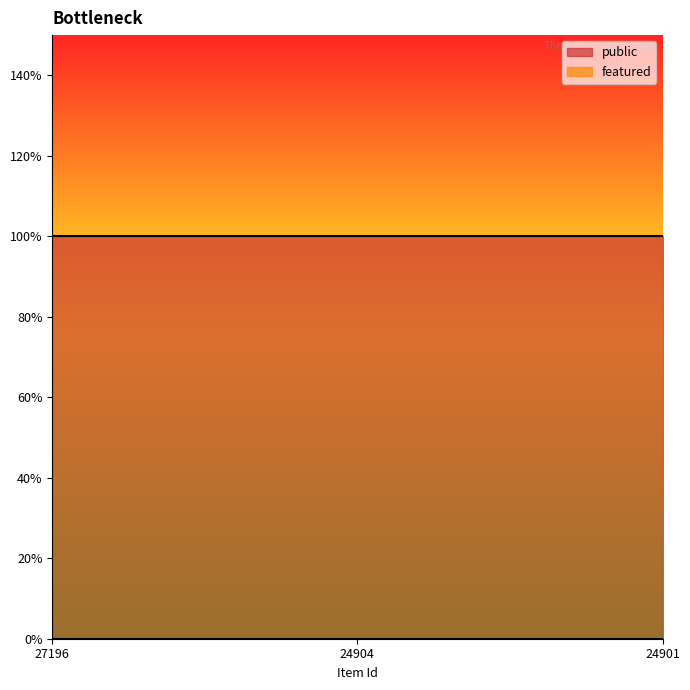

List the series in order of their overall mean, lowest first.

featured, public